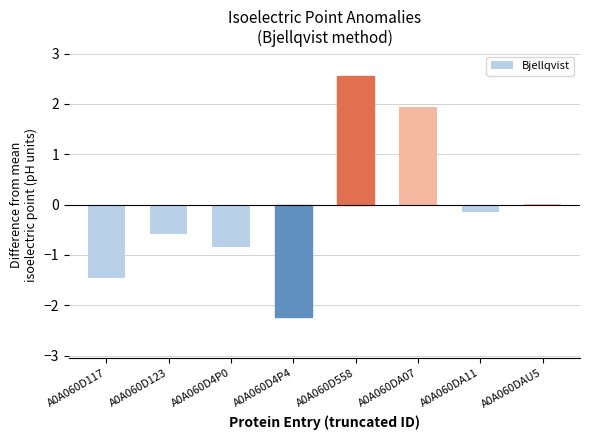

What is the sum of all values?

-0.7